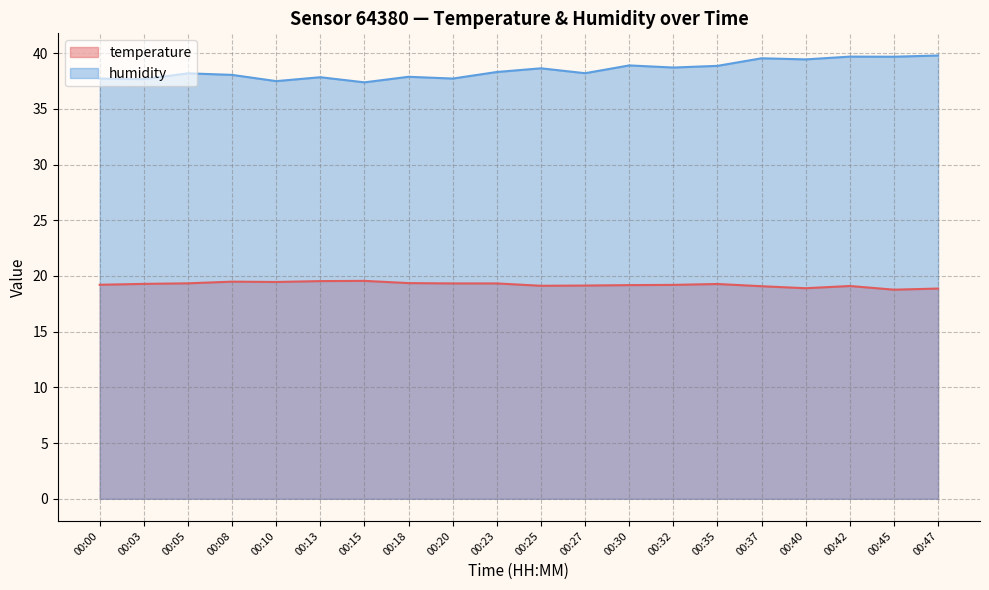

At 00:45, list the series in order from smallest to largest.

temperature, humidity